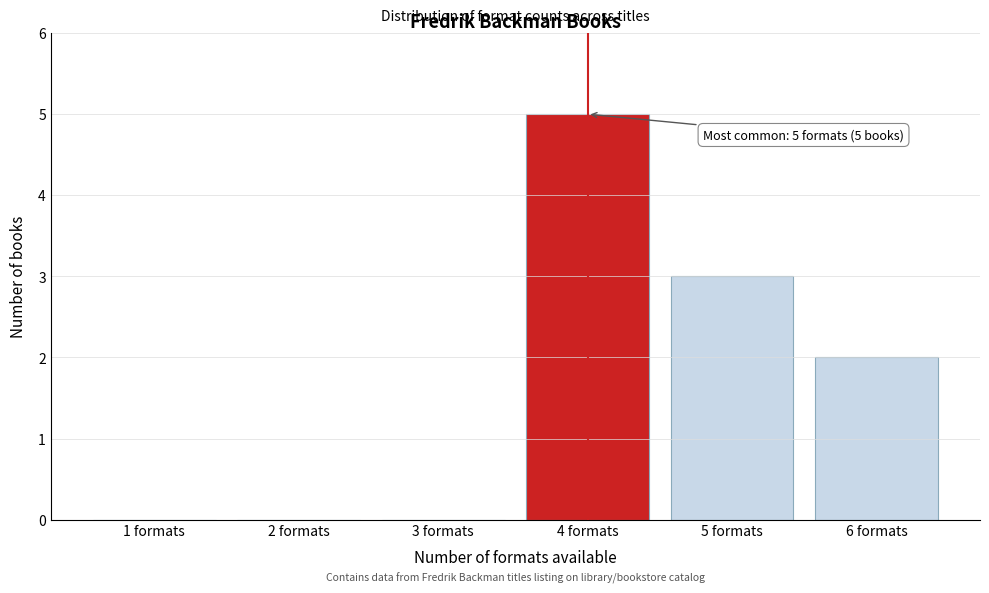

Reading left to right, list all the values displayed in this chart.

1 formats=0	2 formats=0	3 formats=0	4 formats=5	5 formats=3	6 formats=2